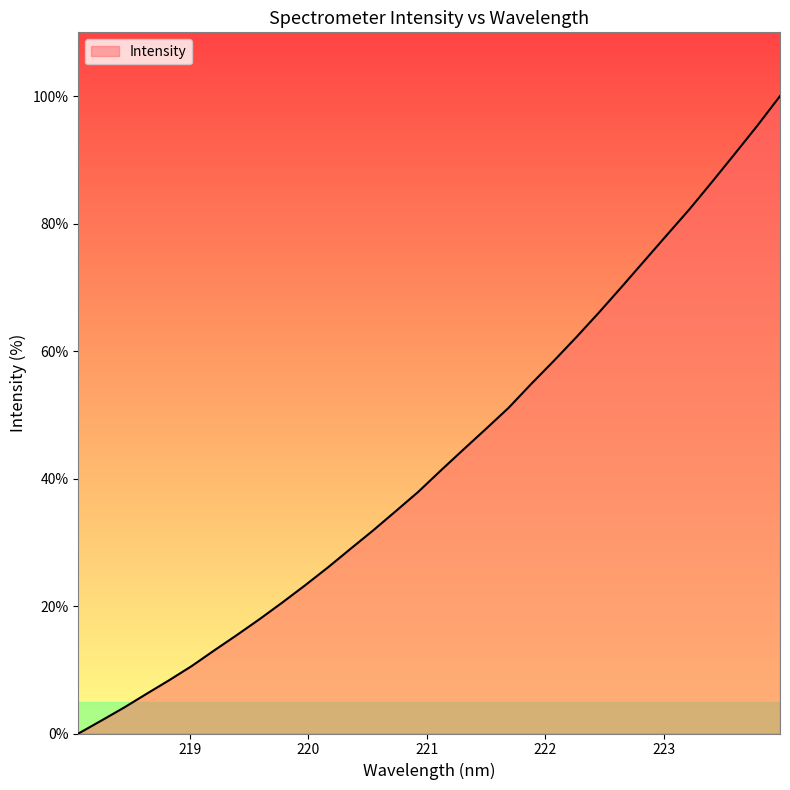

How many values are above zero?

31